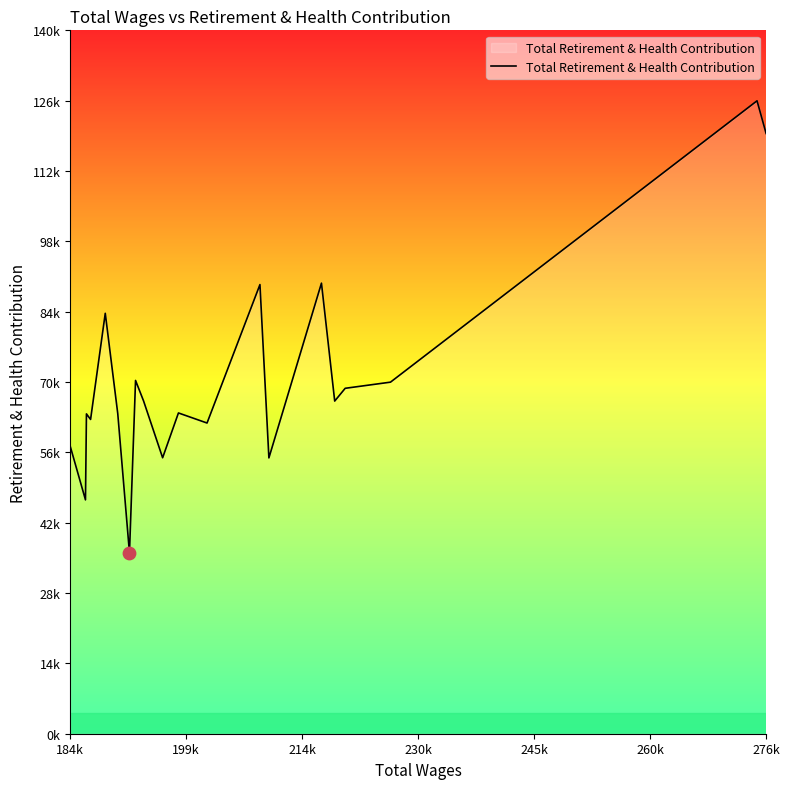

Does the chart have visible grid lines?

No